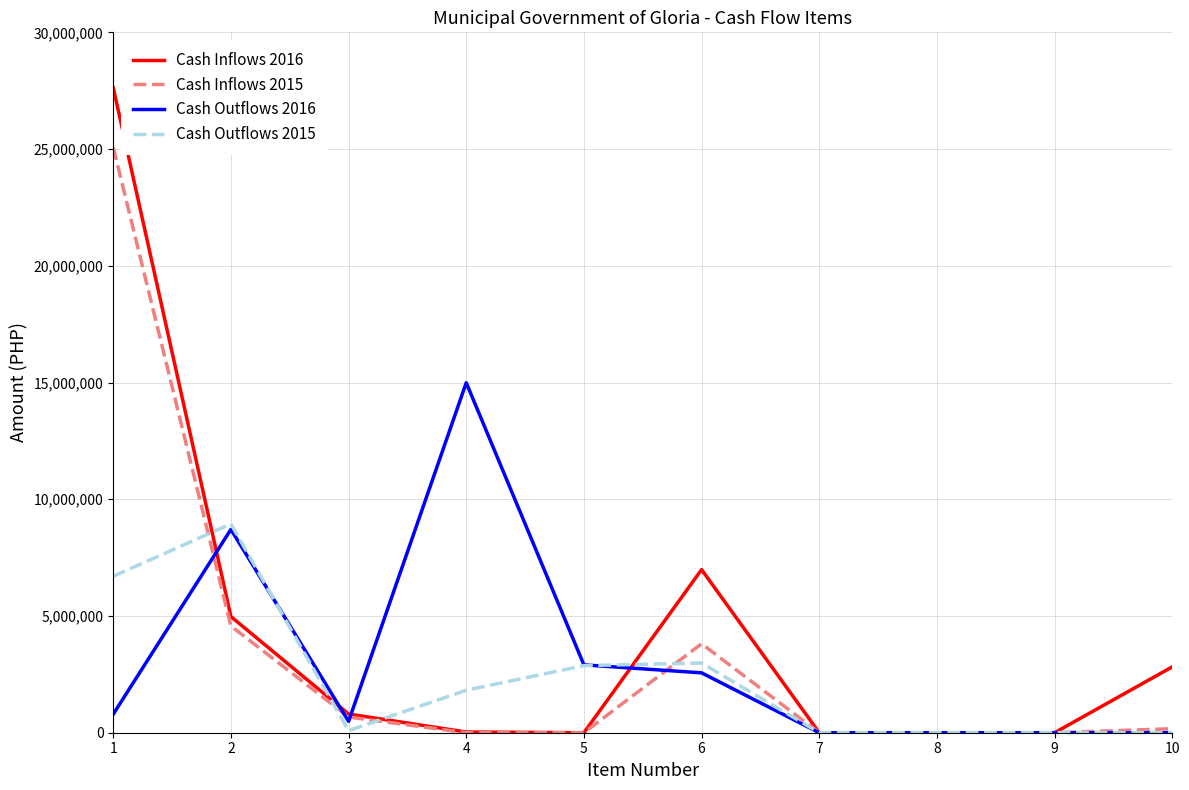

What is the highest value of the Cash Outflows 2015 series?

8944217.5